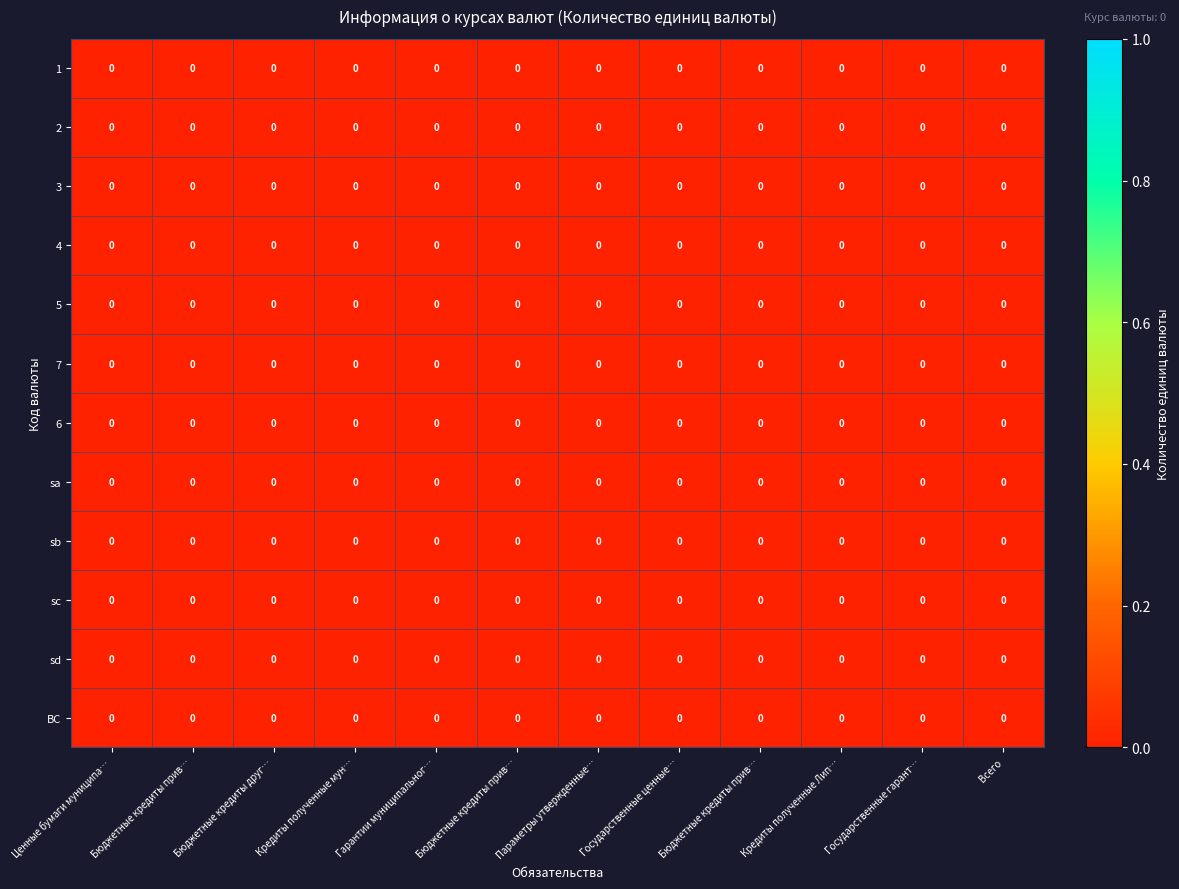

Rank the categories by 2 value from lowest to highest.

Ценные бумаги муниципа…, Бюджетные кредиты прив…, Бюджетные кредиты друг…, Кредиты полученные мун…, Гарантии муниципальног…, Бюджетные кредиты прив…, Параметры утвержденные…, Государственные ценные…, Бюджетные кредиты прив…, Кредиты полученные Лип…, Государственные гарант…, Всего